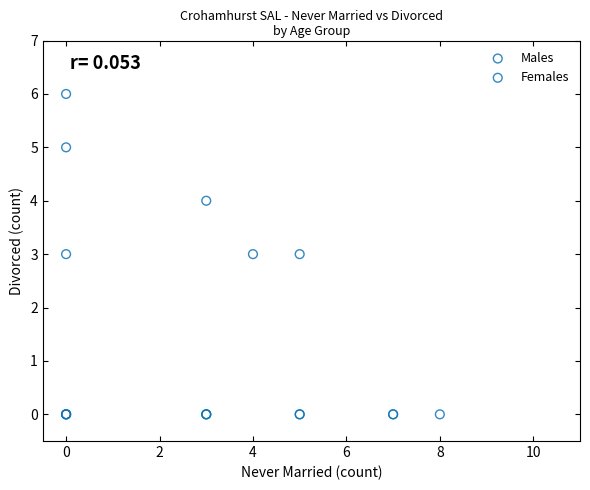

Which series has the widest spread of Y values?

Males